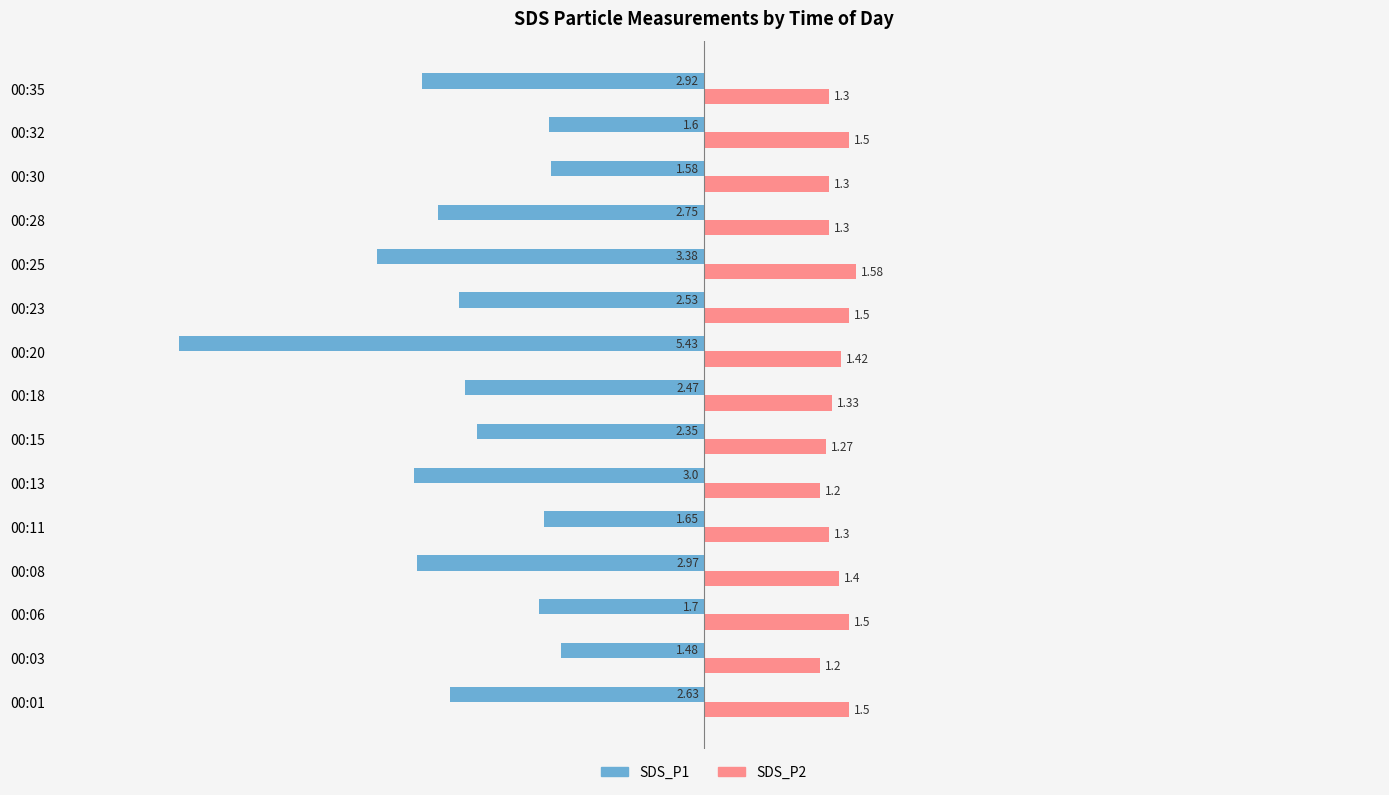

Which series has the widest spread of values?

SDS_P1